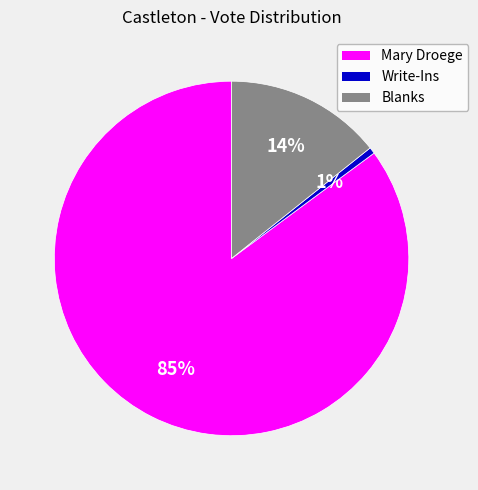

Which has a higher value, Write-Ins or Blanks?

Blanks